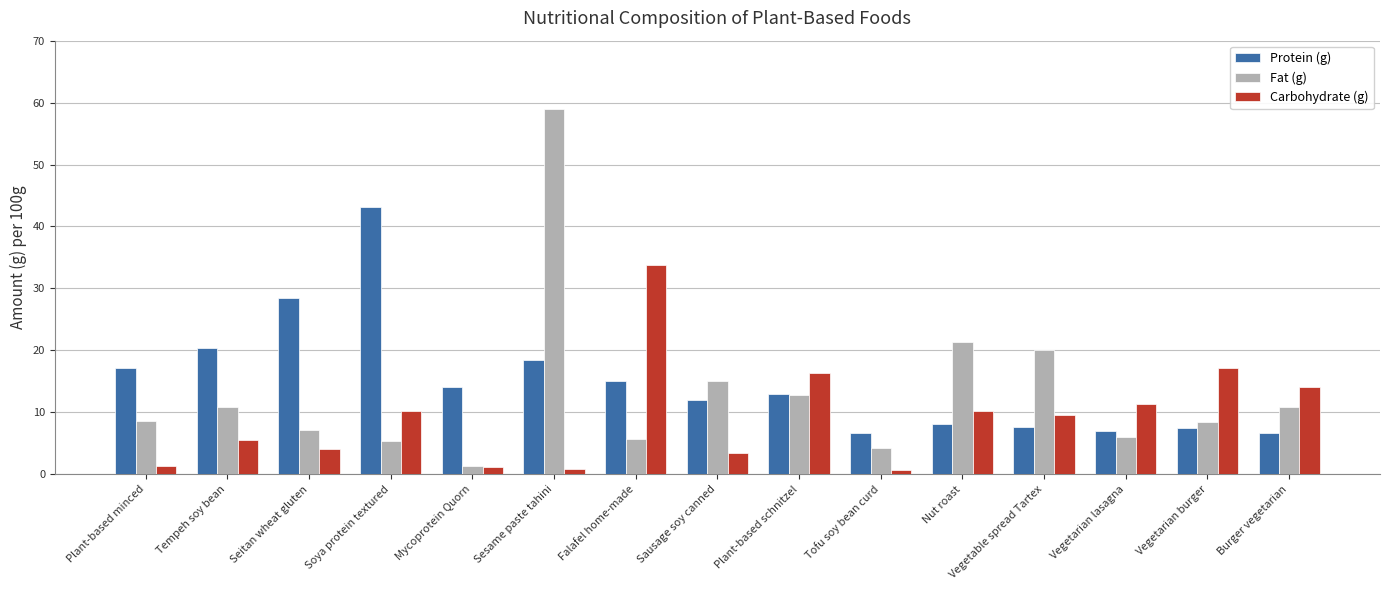

What is the spread (max minus min) of values at Soya protein textured?

37.8